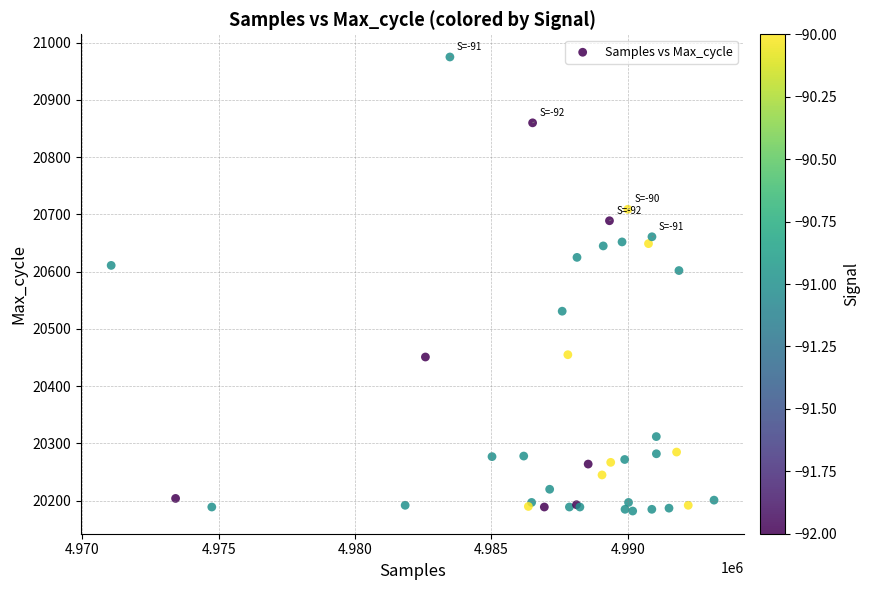

What Y value in the scatter plot is closest to 20578?

20602